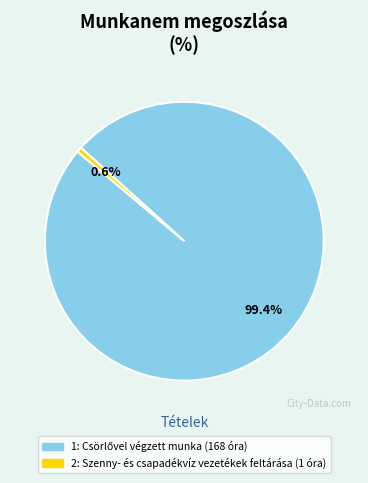

Approximately how many times larger is the value at 1 compared to 2?

168.0